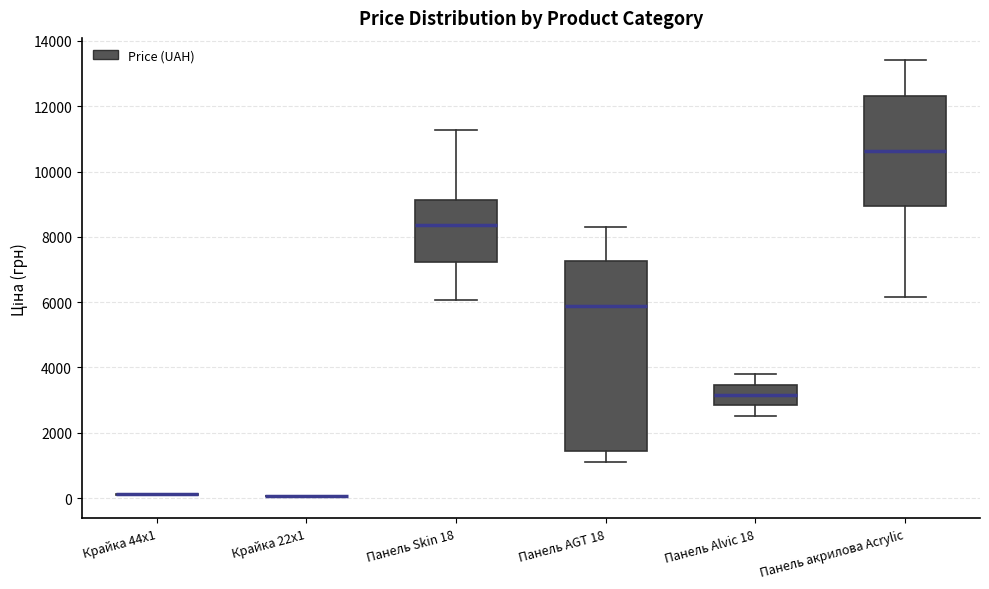

Reading left to right, transcribe this box plot: for each box, give where its median line is, the range the box spans, and where its two whiskers end, as read against the y-axis. The values are not printed on the chart, so give them approximately, as read against the axis.

Крайка 44x1: box collapsed to a line at 200, whiskers 0 to 200
Крайка 22x1: box collapsed to a line at 0, whiskers 0 to 0
Панель Skin 18: median 8400, box 7200 to 9200, whiskers 6000 to 11200
Панель AGT 18: median 5800, box 1400 to 7200, whiskers 1200 to 8400
Панель Alvic 18: median 3200, box 2800 to 3400, whiskers 2600 to 3800
Панель акрилова Acrylic: median 10600, box 9000 to 12400, whiskers 6200 to 13400